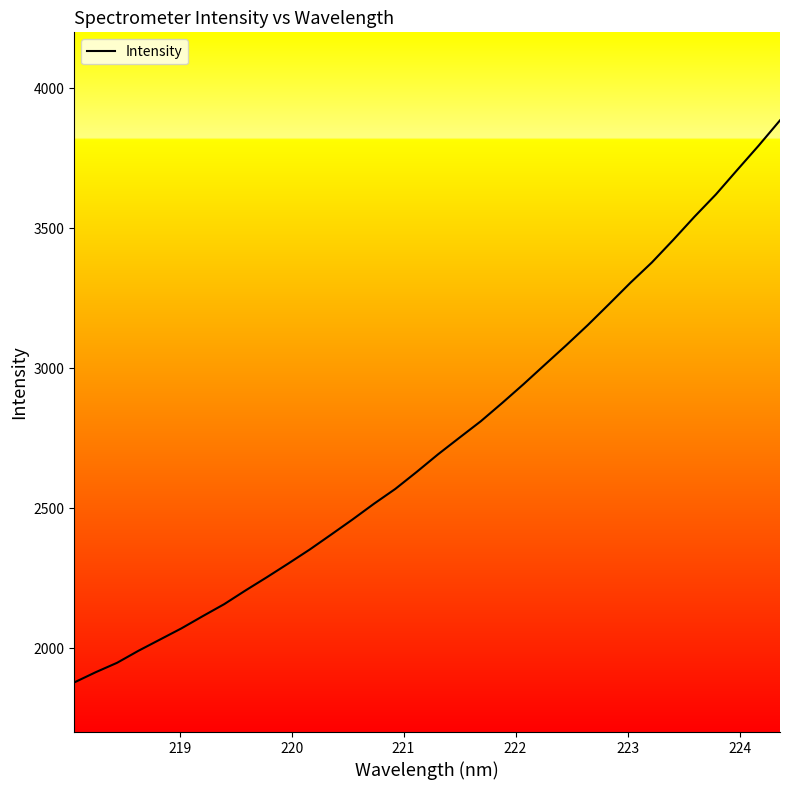

What is the minimum value shown in the chart?

1877.3